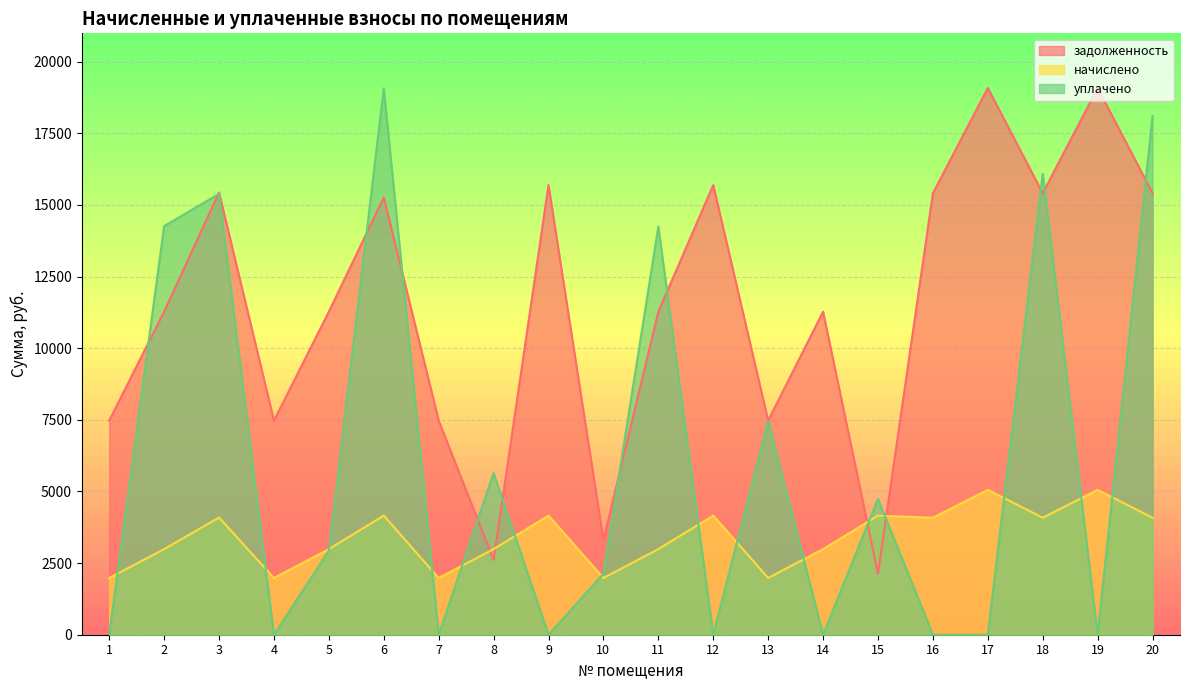

Rank the series by their average value, from highest to lowest.

задолженность, уплачено, начислено